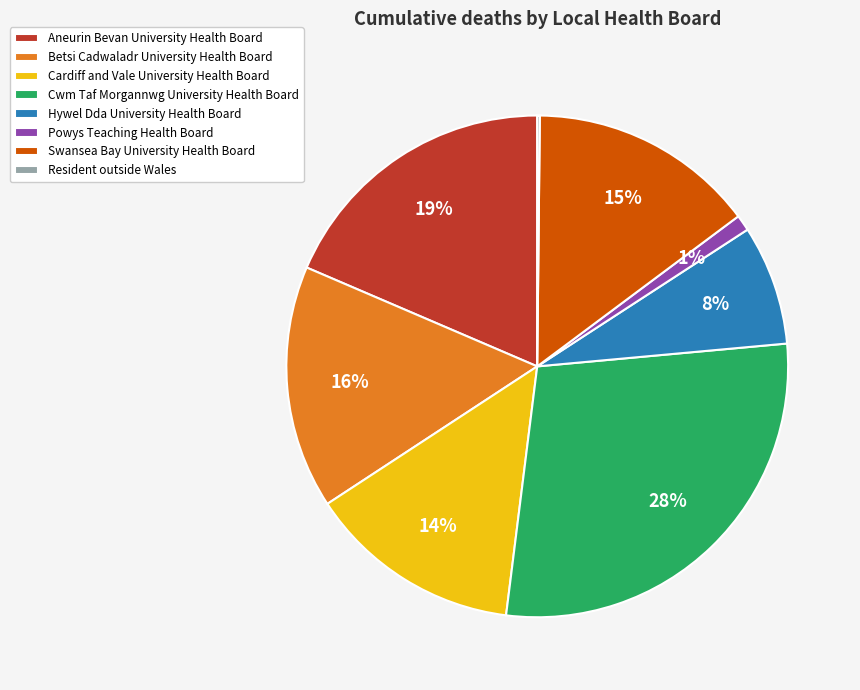

Is the sum of Aneurin Bevan University Health Board and Swansea Bay University Health Board greater than half?

No